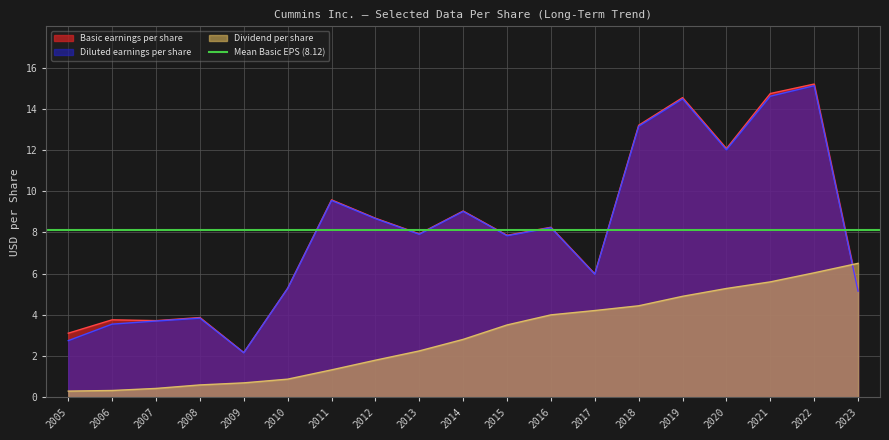

What is the value of the Basic earnings per share point at the 12th from the left?

8.2